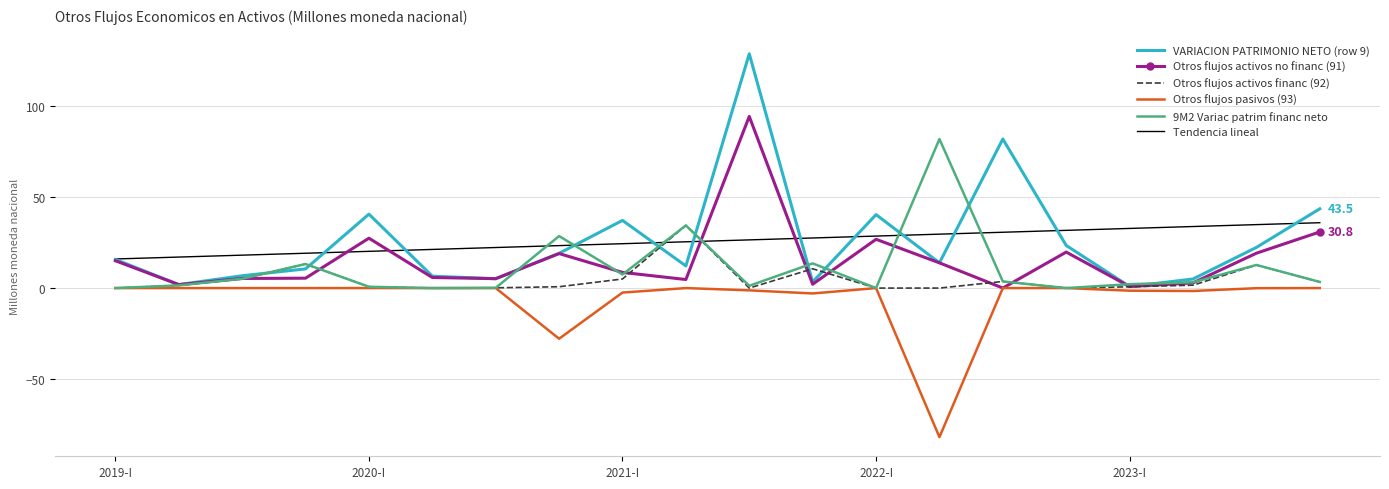

What is the difference between the second highest and second lowest values in the Tendencia lineal series?

17.8